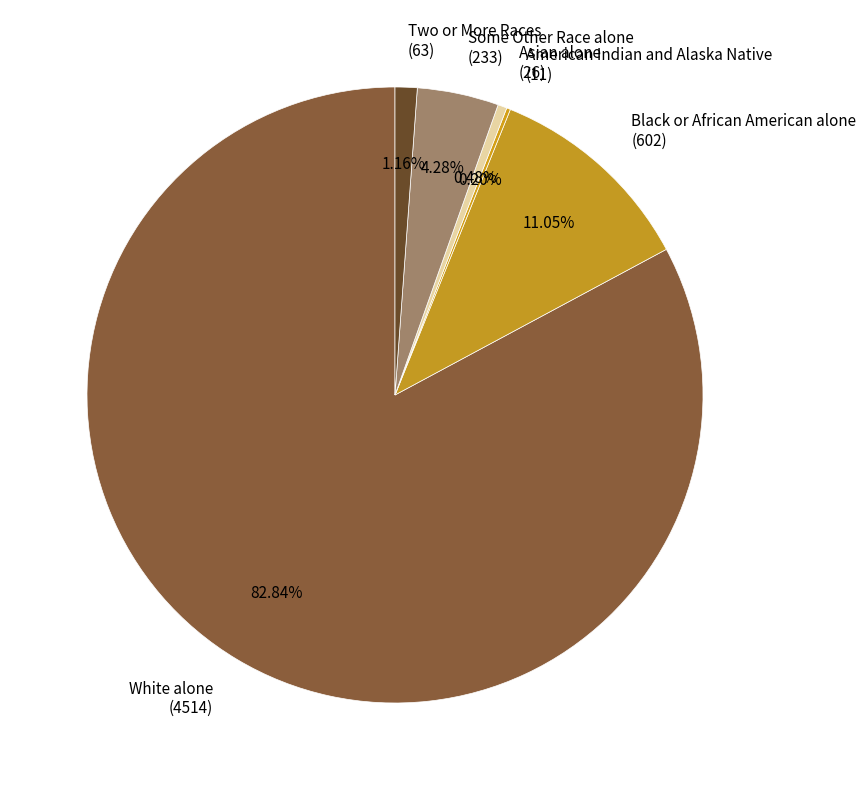

Approximately how many times larger is the value at Two or More Races (63) compared to Asian alone (26)?

2.4